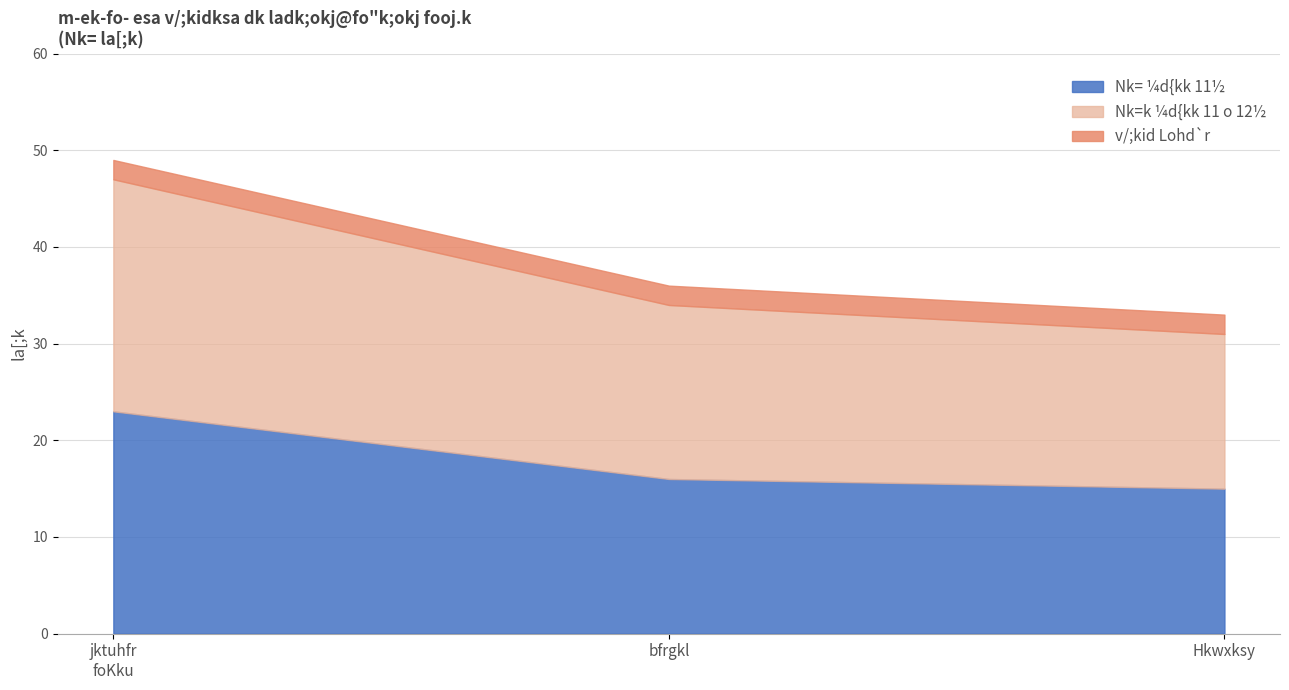

What is the total value across all series at Hkwxksy?

33